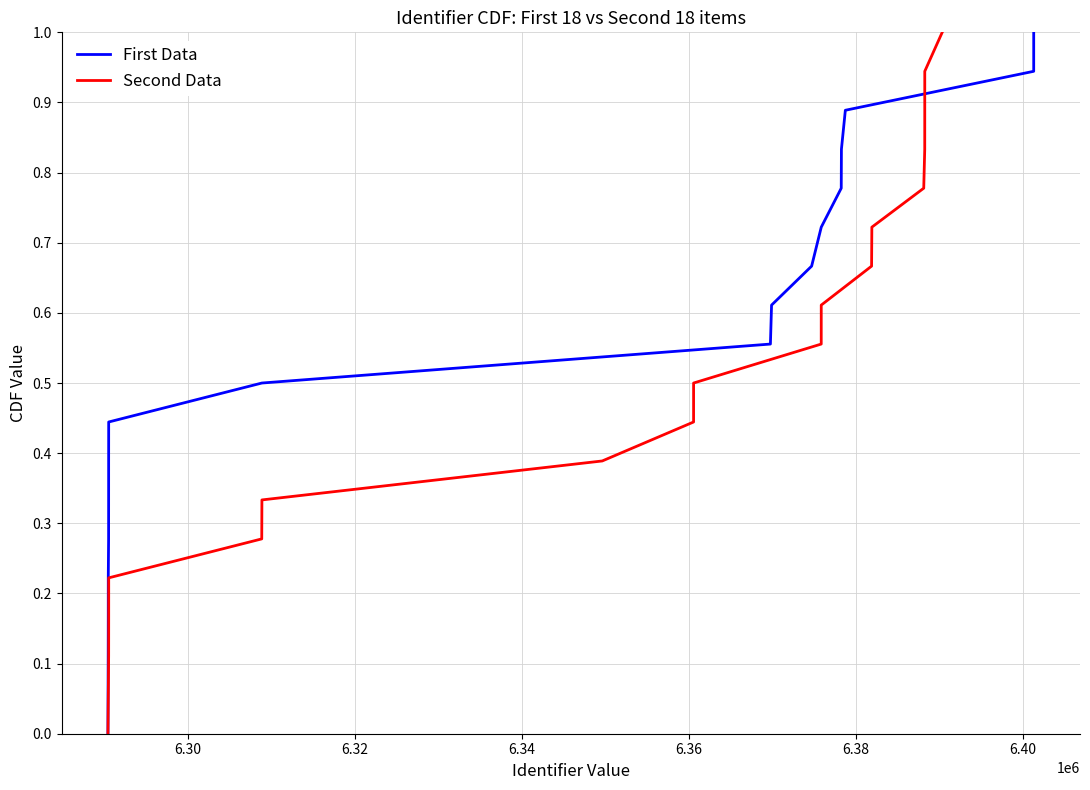

Reading right to left, transcribe all the data shown in this chart.

First Data: 1.0	0.9	0.9	0.8	0.8	0.7	0.7	0.6	0.6	0.5	0.4	0.4	0.3	0.3	0.2	0.2	0.1	0.1	0.0
Second Data: 1.0	0.9	0.9	0.8	0.8	0.7	0.7	0.6	0.6	0.5	0.4	0.4	0.3	0.3	0.2	0.2	0.1	0.1	0.0